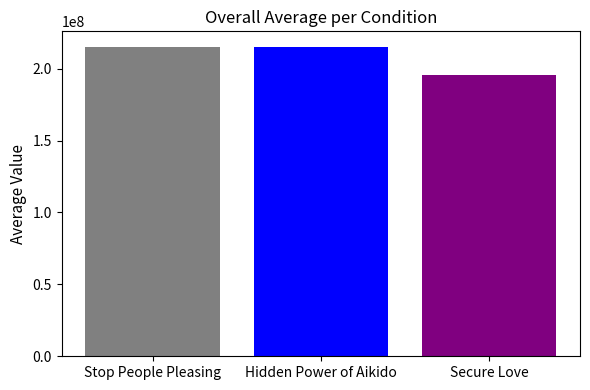

Does the chart contain any negative values?

No